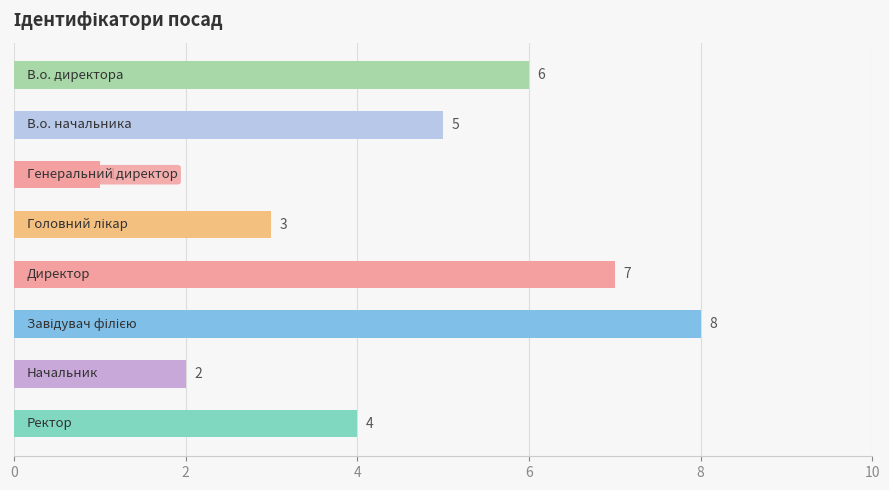

What is the greatest value displayed?

8